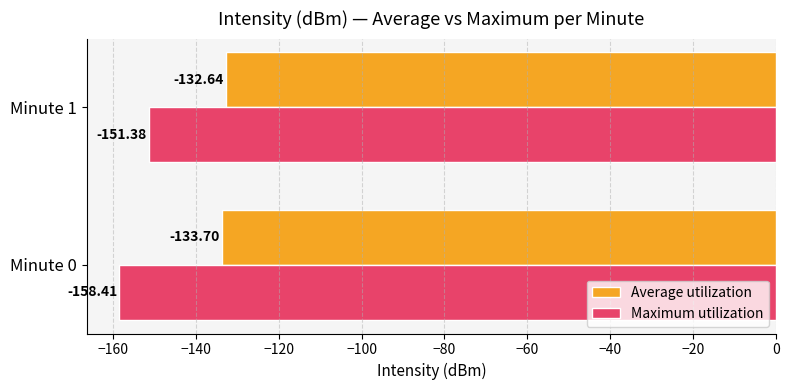

What is the lowest value of the Average utilization series?

-133.7